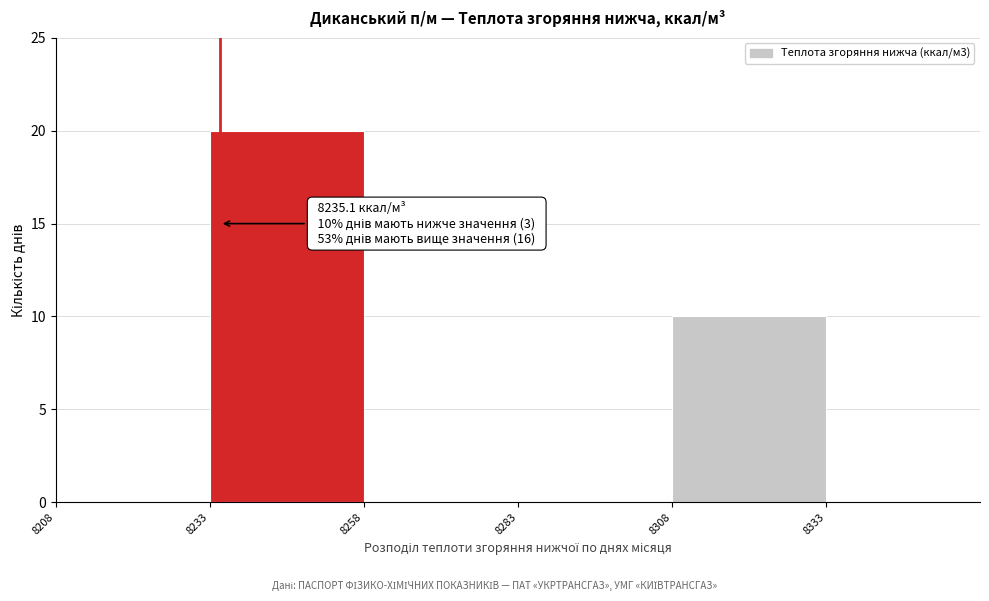

Which range on the x-axis has the tallest bar?

8235 to 8260